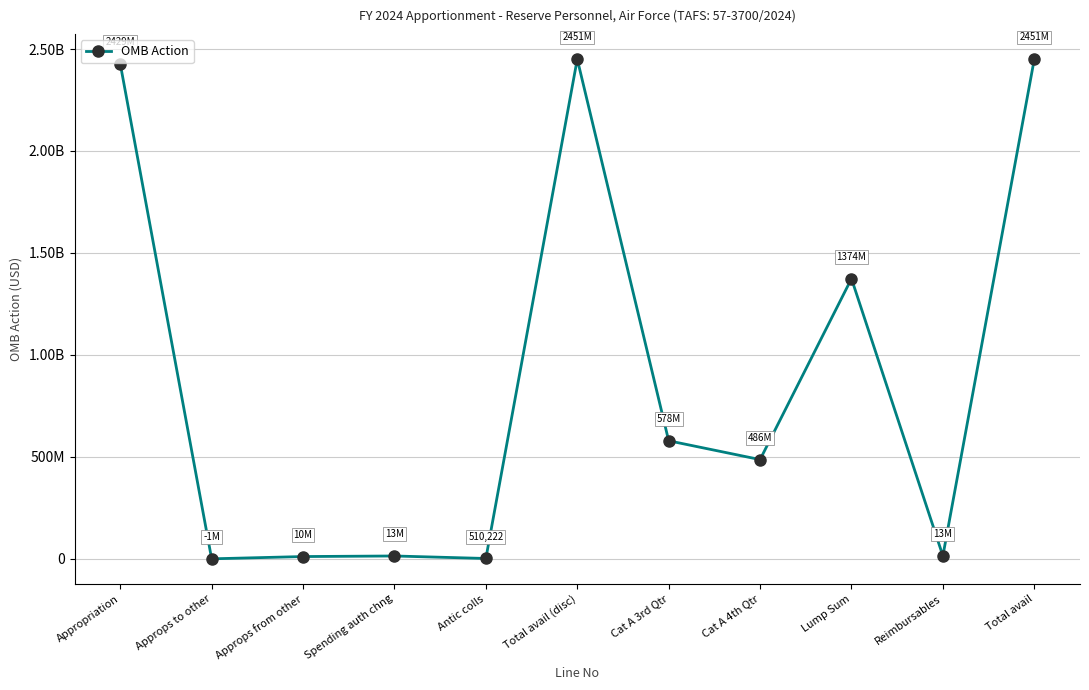

Which label corresponds to the largest value in the chart?

Total avail (disc)